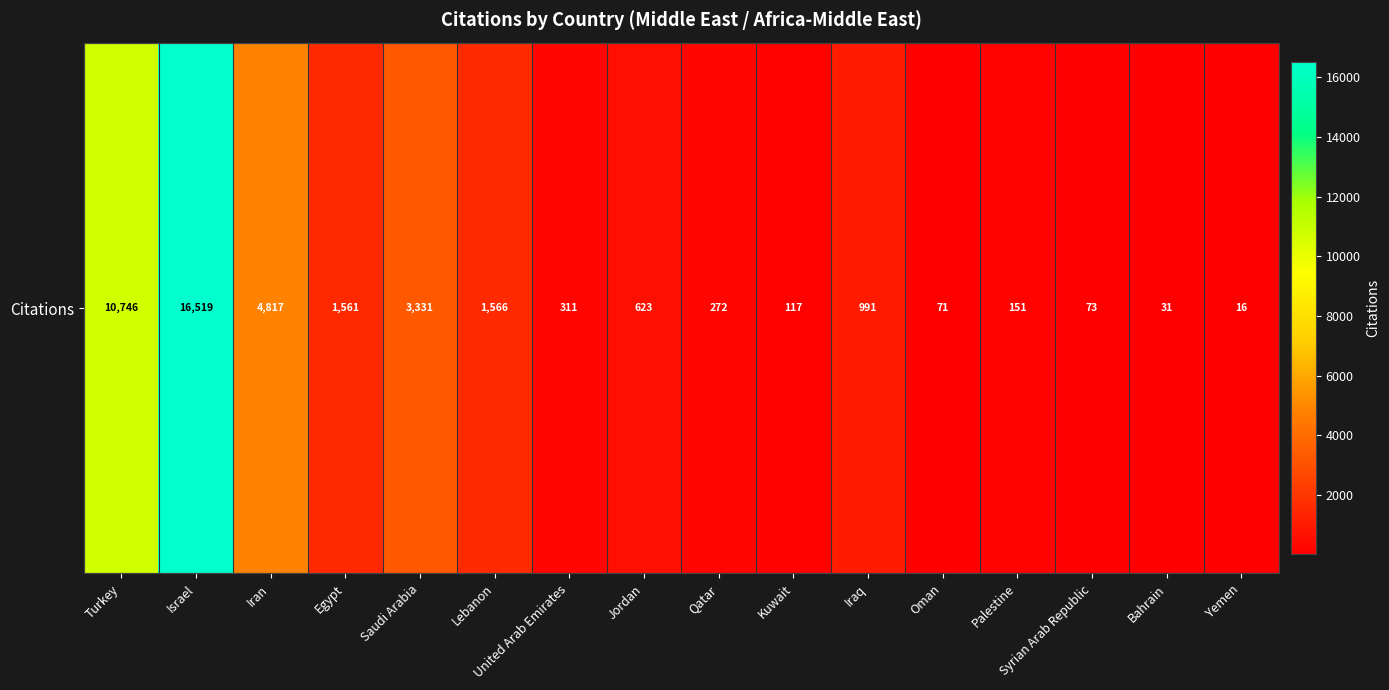

List the labels in order of value, smallest first.

Yemen, Bahrain, Oman, Syrian Arab Republic, Kuwait, Palestine, Qatar, United Arab Emirates, Jordan, Iraq, Egypt, Lebanon, Saudi Arabia, Iran, Turkey, Israel